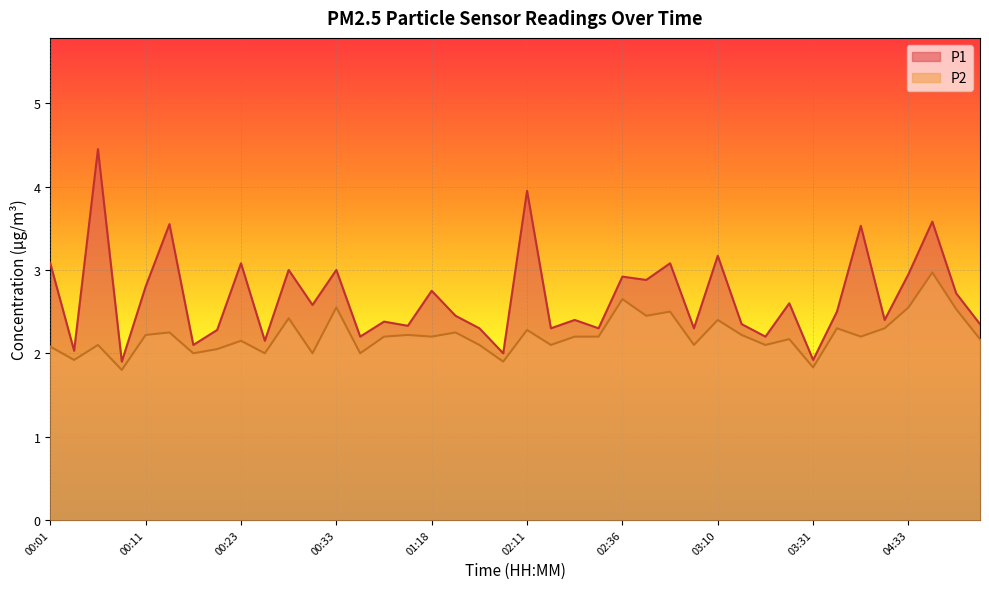

Is the value of P2 at 04:36 greater than the value of P1 at 02:45?

Yes